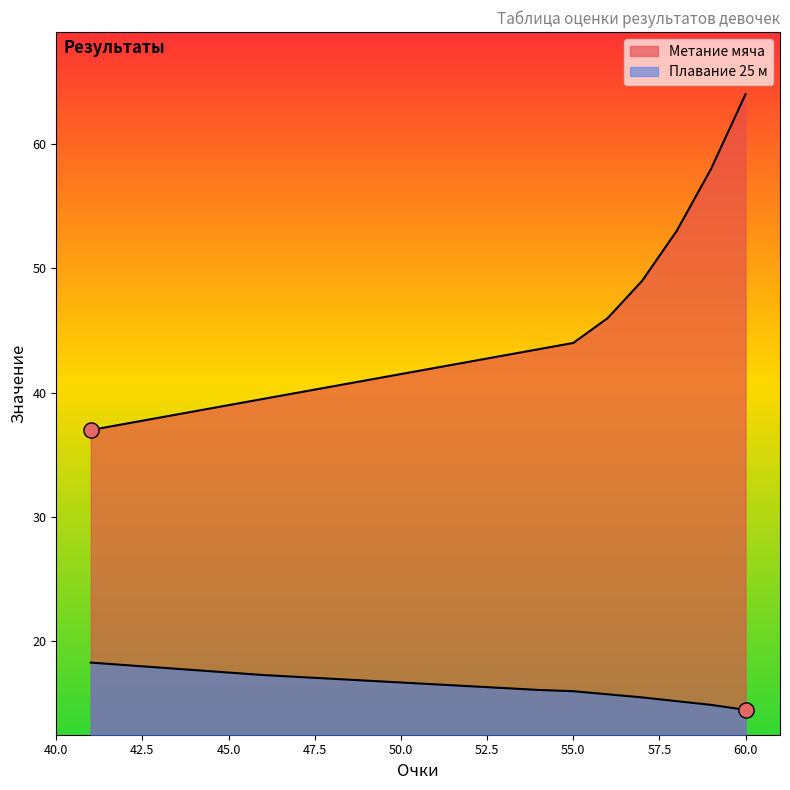

At which category is the sum across all series the highest?

60